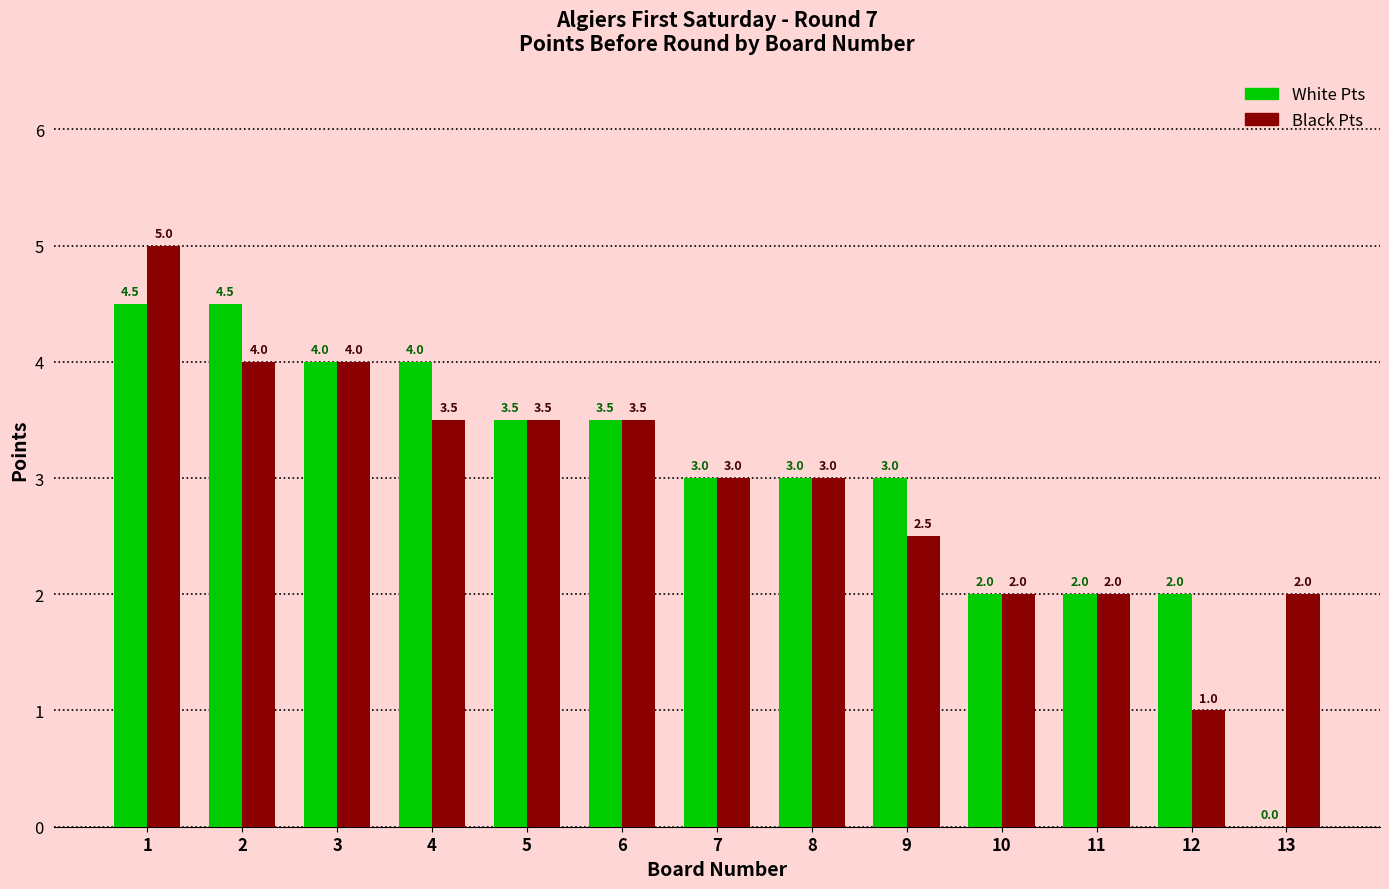

Count the number of categories in the chart.

13